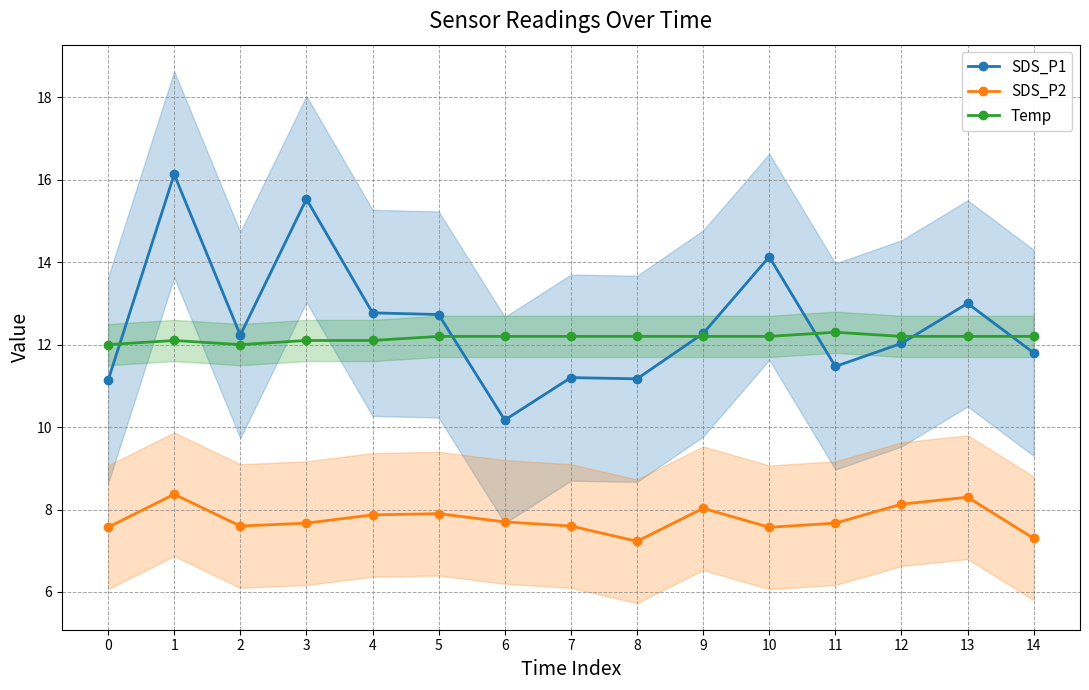

How many series are shown in this chart?

3